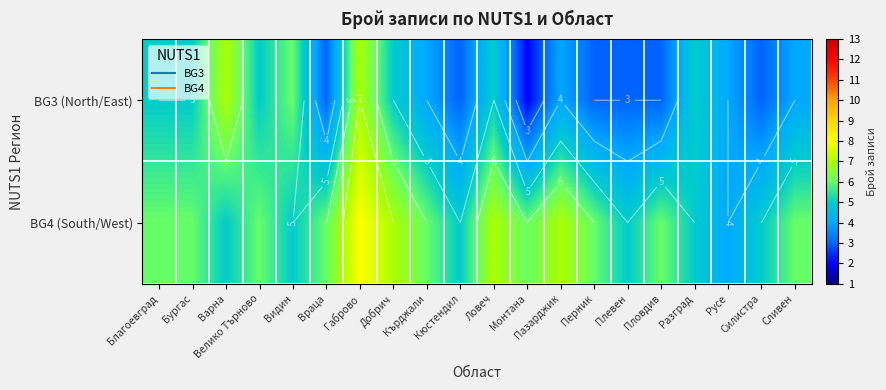

How many data points in BG3 (North/East) are above 4?

9